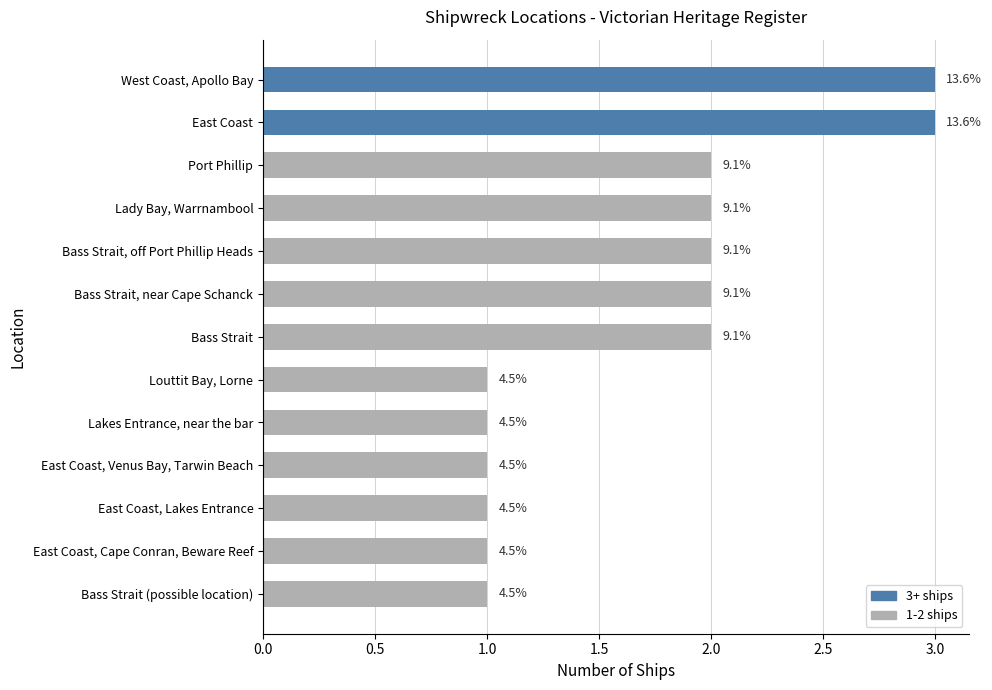

What is the difference between the maximum and minimum values?

2